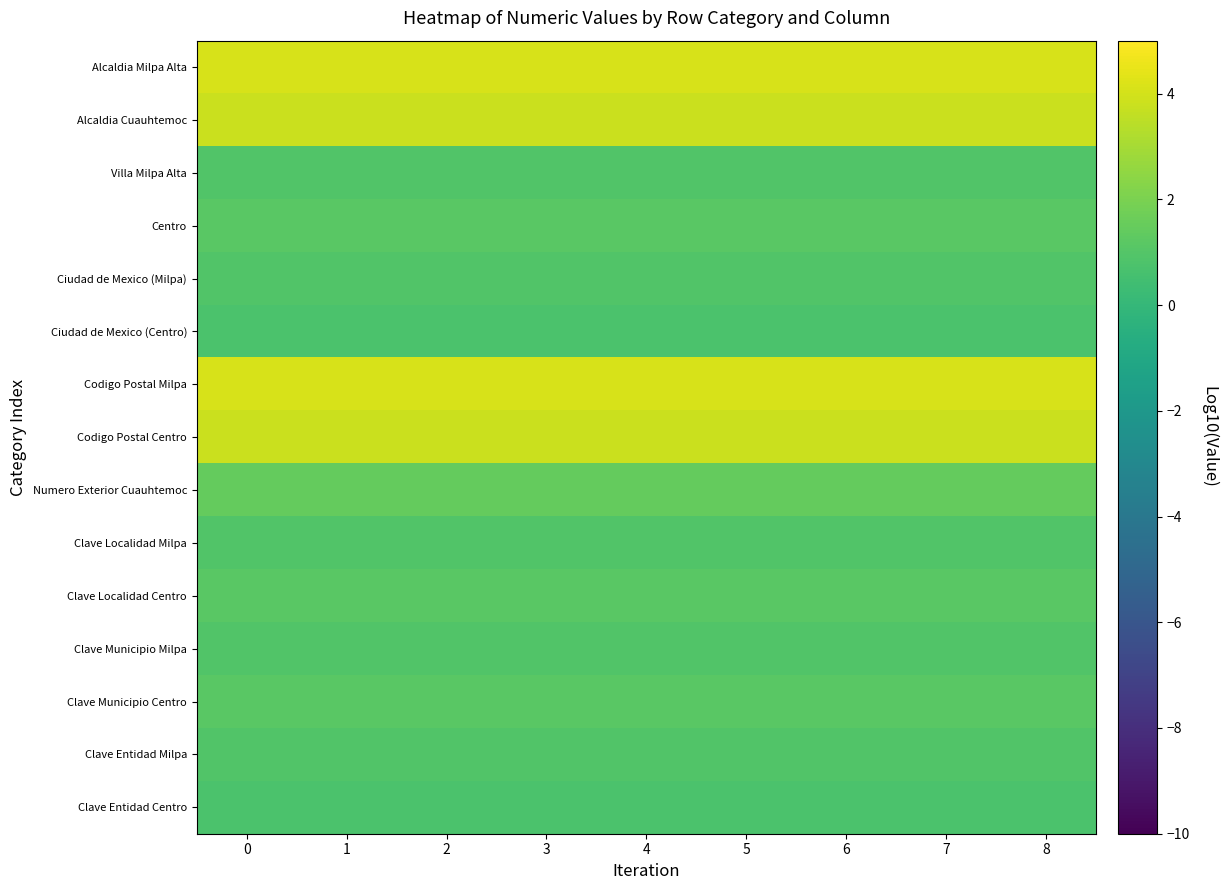

Count the number of categories in the chart.

9